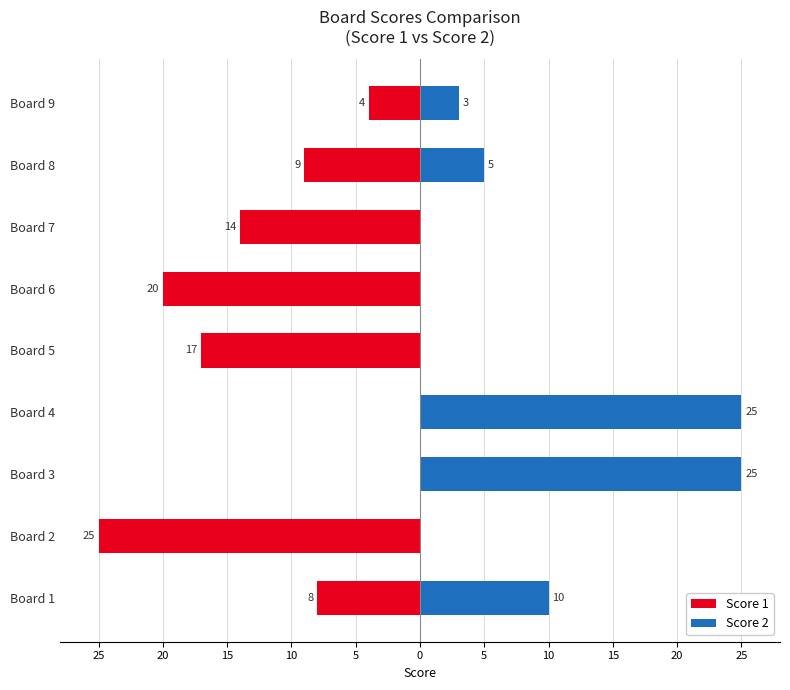

Reading left to right, what are all the values shown in this chart?

Score 1: -8	-25	0	0	-17	-20	-14	-9	-4
Score 2: 10	0	25	25	0	0	0	5	3